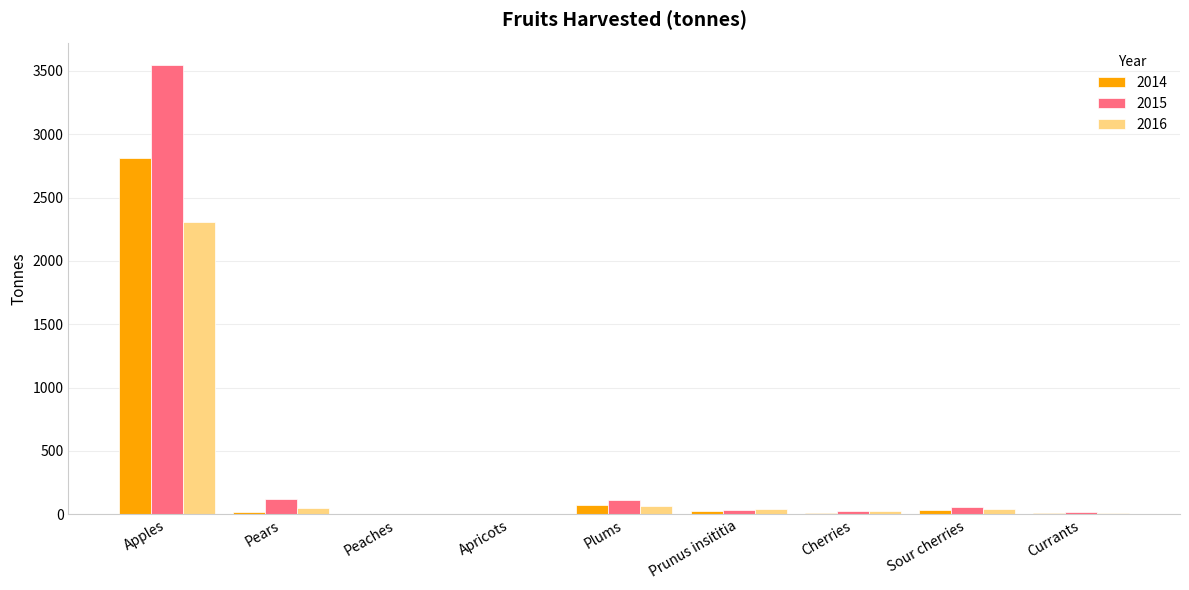

Which series has the widest spread of values?

2015